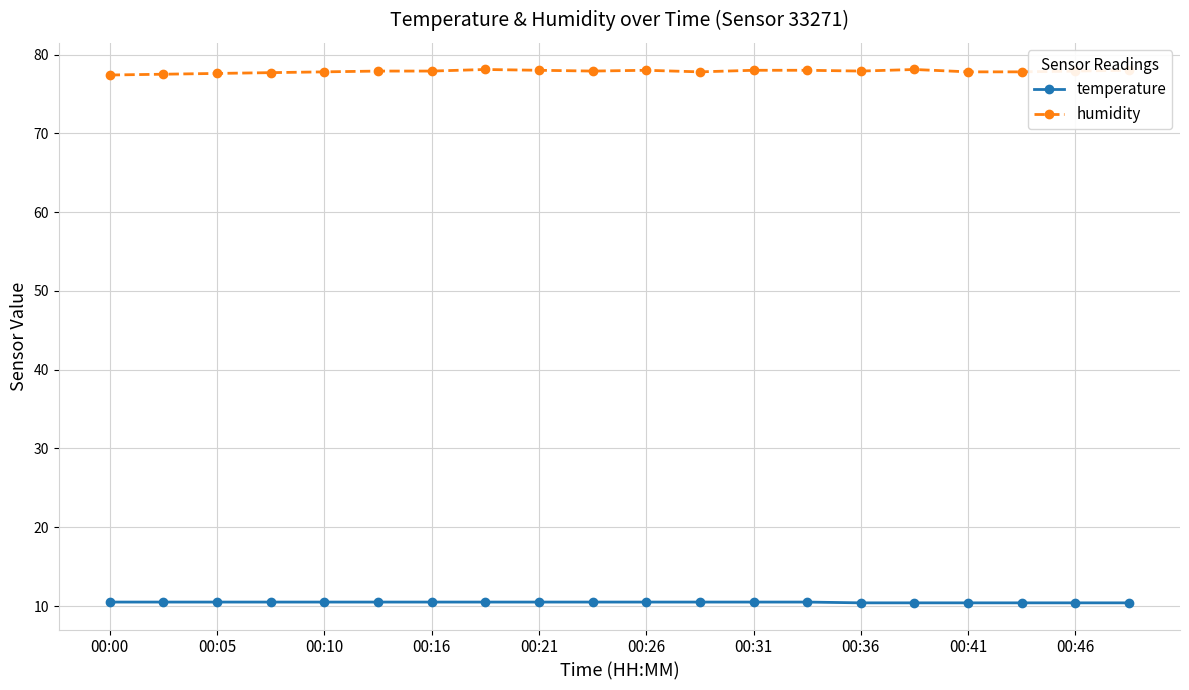

What is the greatest value displayed?

78.1